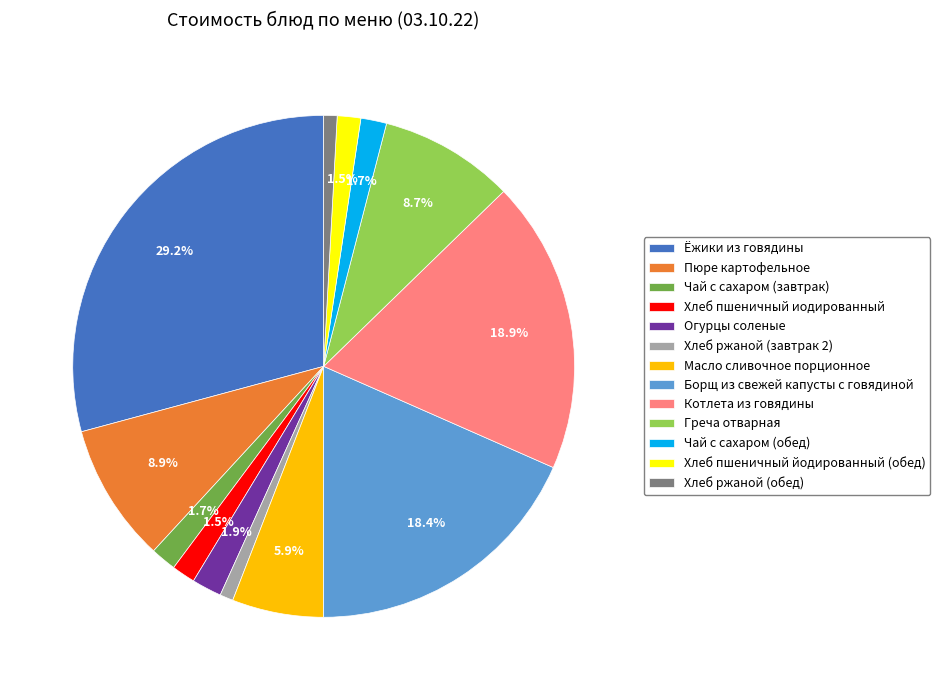

To the nearest percent, what is the combined percentage of Греча отварная and Хлеб ржаной (обед)?

10%